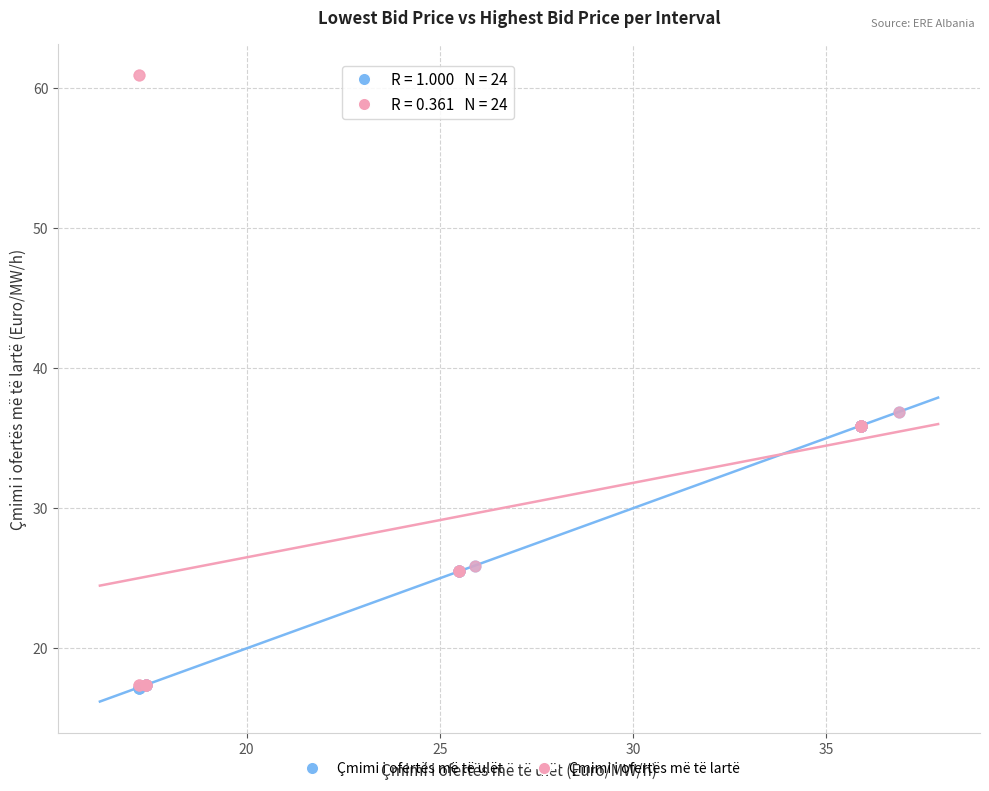

Which series has the largest Y range (max minus min)?

Çmimi i ofertës më të lartë